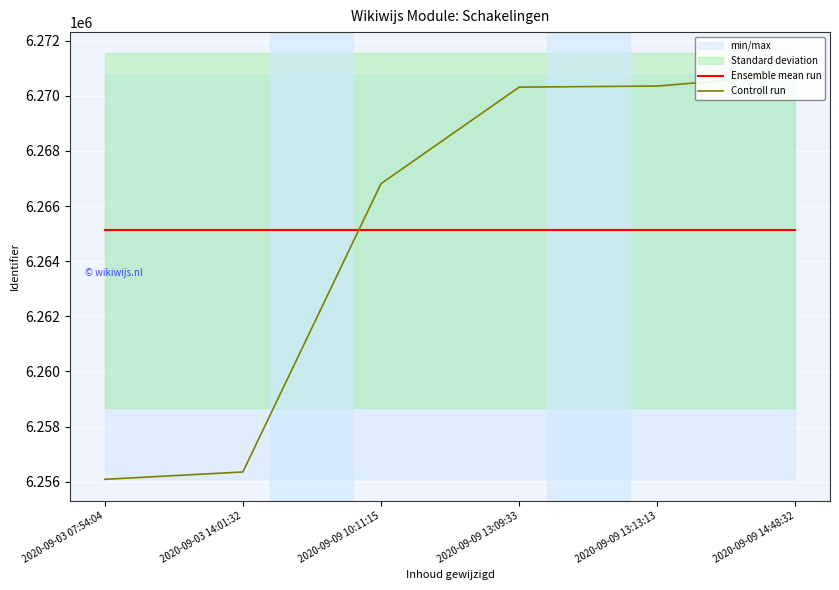

At 2020-09-09 14:48:32, list the series in order from largest to smallest.

Controll run, Ensemble mean run